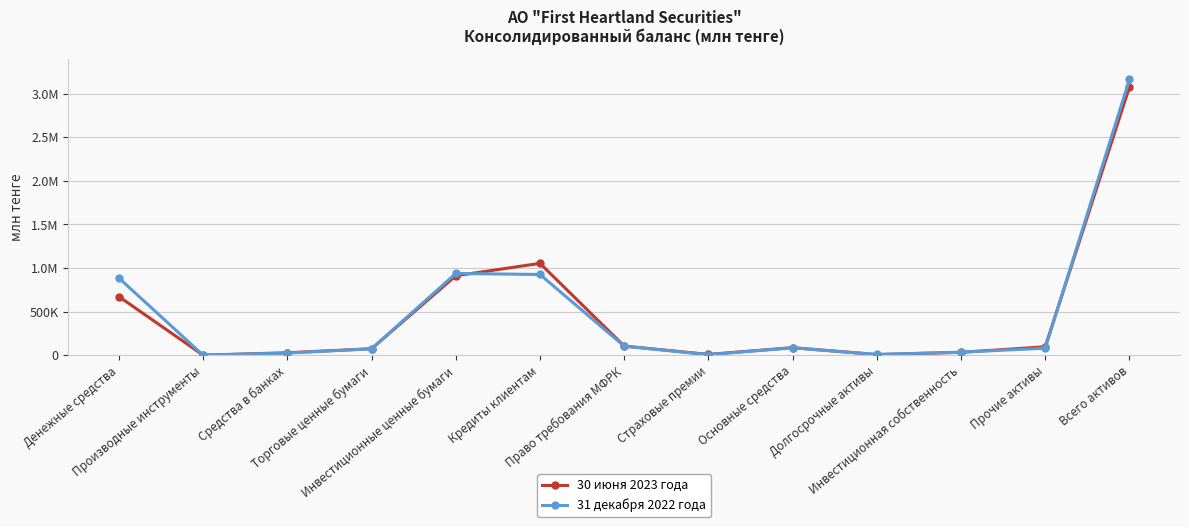

Is the value of 31 декабря 2022 года at Средства в банках greater than the value of 30 июня 2023 года at Всего активов?

No